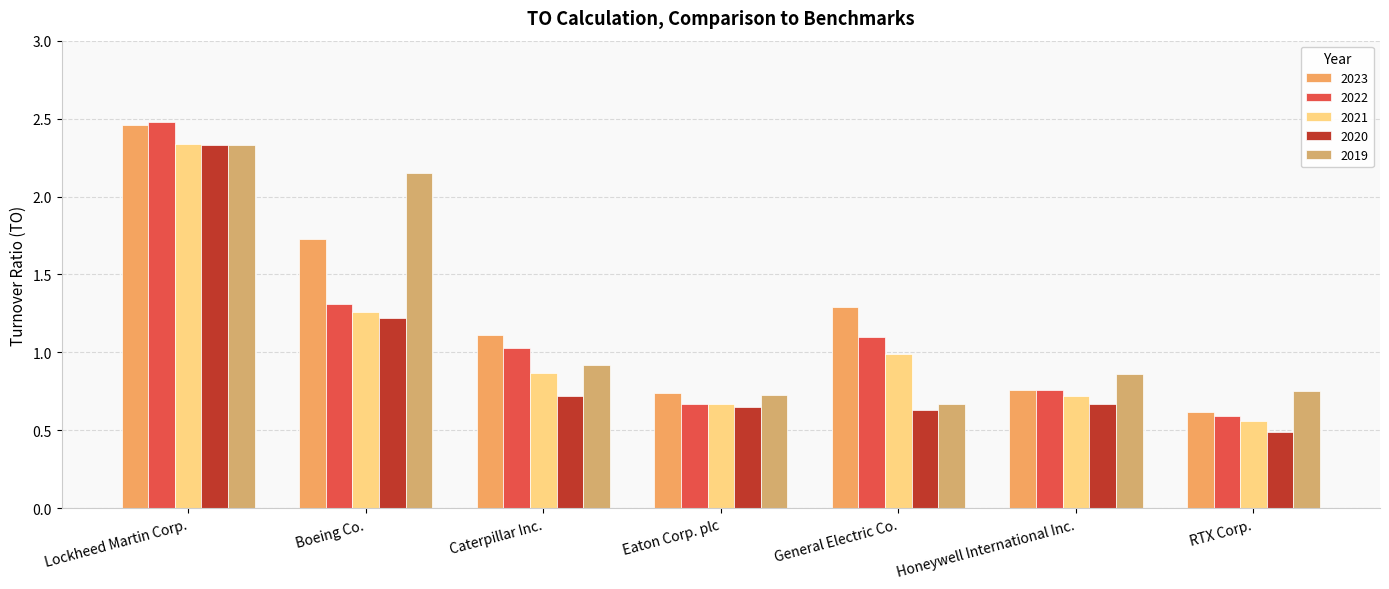

What are all the series names shown in the legend?

2023, 2022, 2021, 2020, 2019